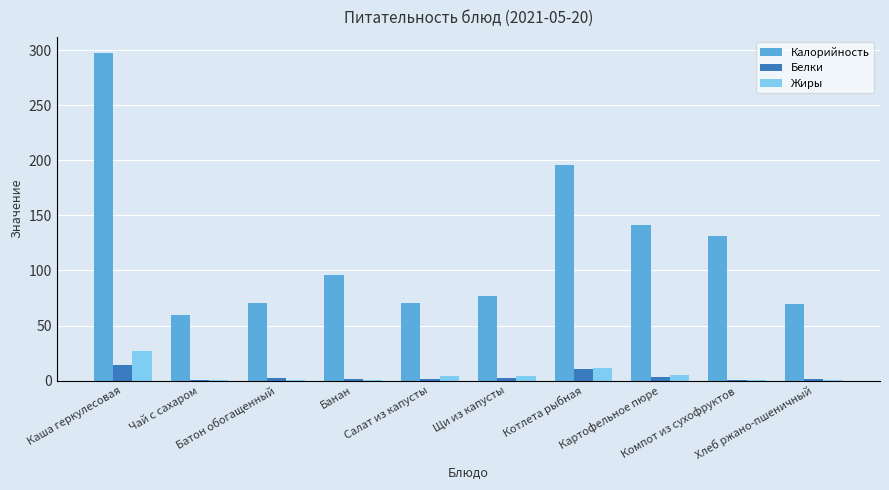

What is the sum of all Белки values?

37.6